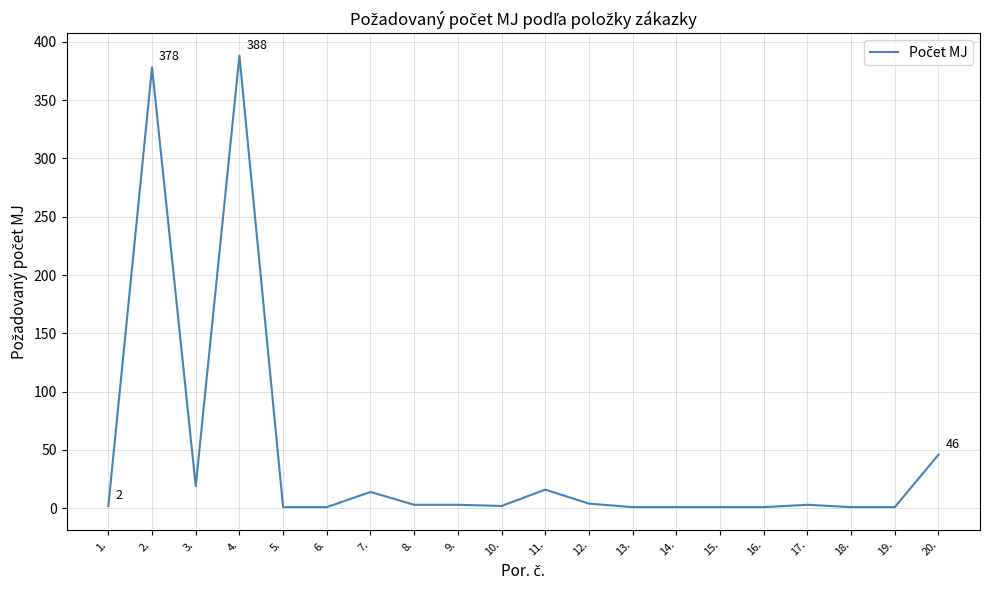

Where is the data nearest to the value 194?

20.